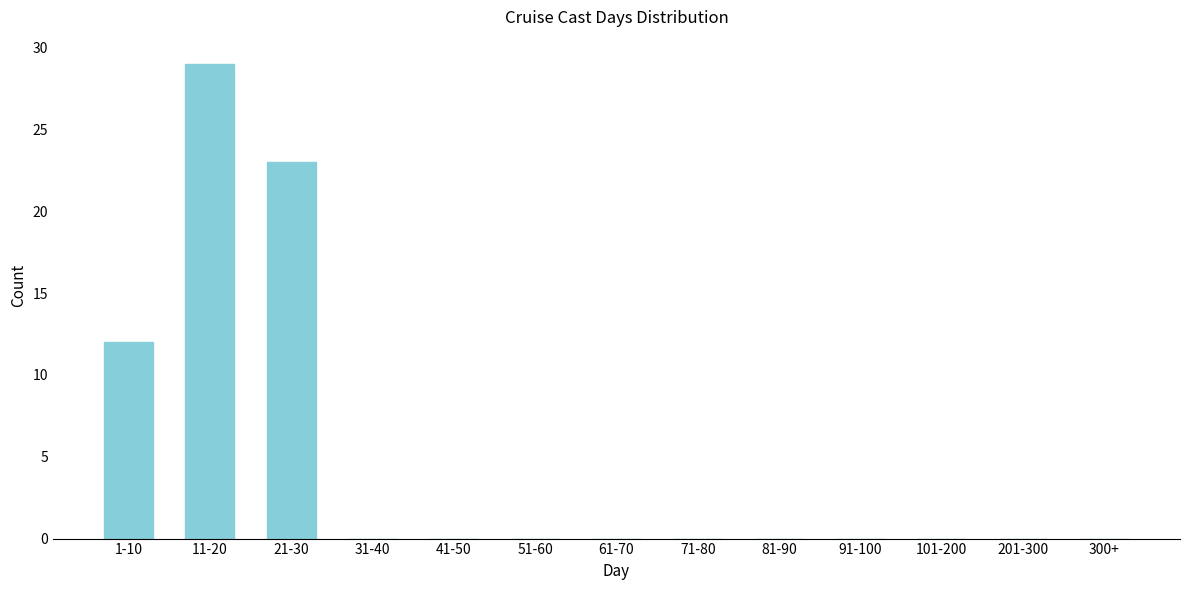

Reading left to right, what are all the values shown in this chart?

1-10=12	11-20=29	21-30=23	31-40=0	41-50=0	51-60=0	61-70=0	71-80=0	81-90=0	91-100=0	101-200=0	201-300=0	300+=0